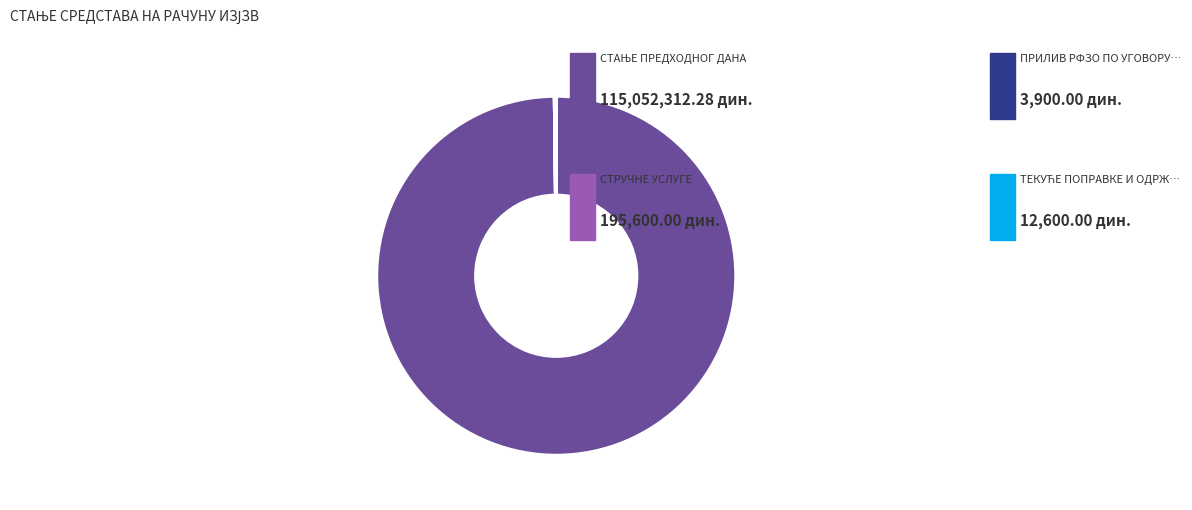

Is there any slice that represents more than half of the pie?

Yes